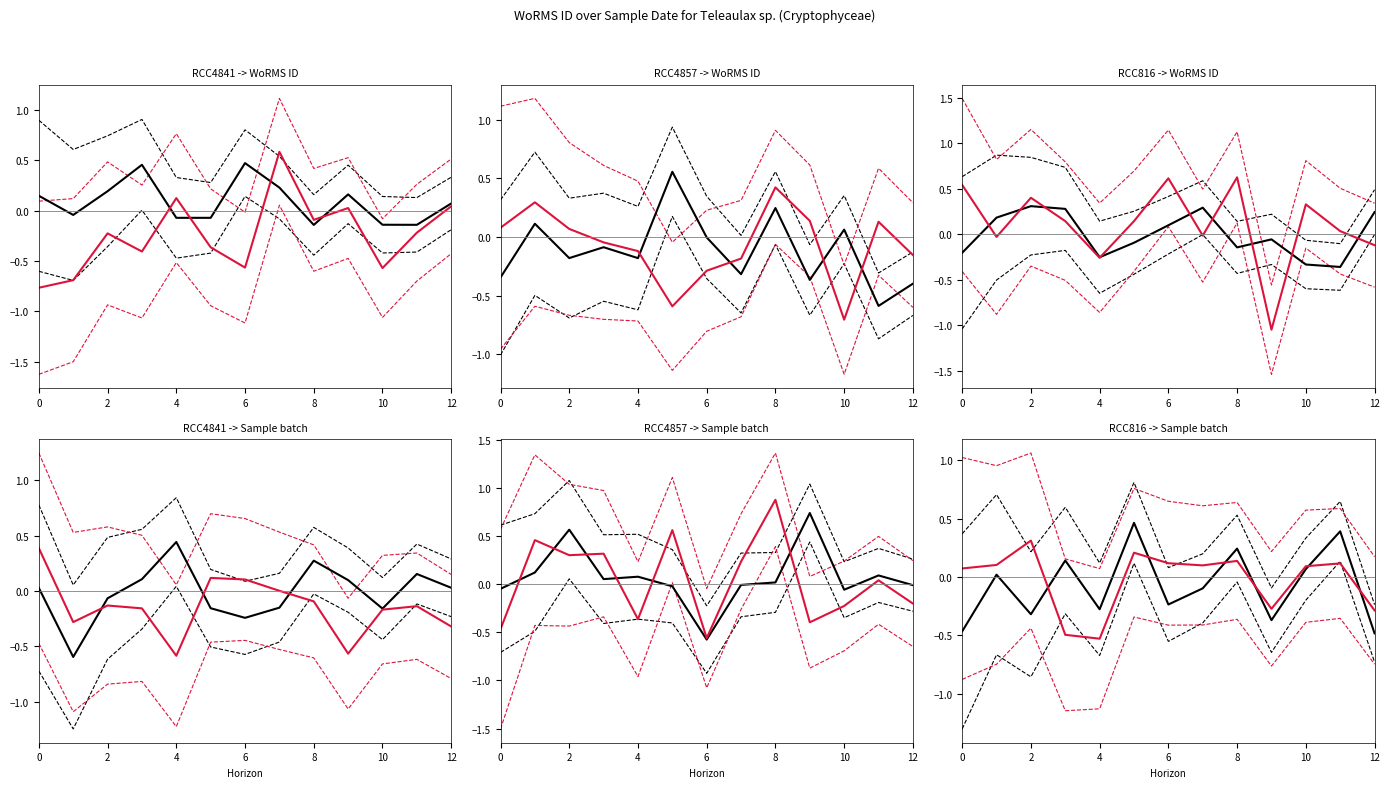

Between which two adjacent categories do RCC4857 and RCC816 first intersect?

4 and 6